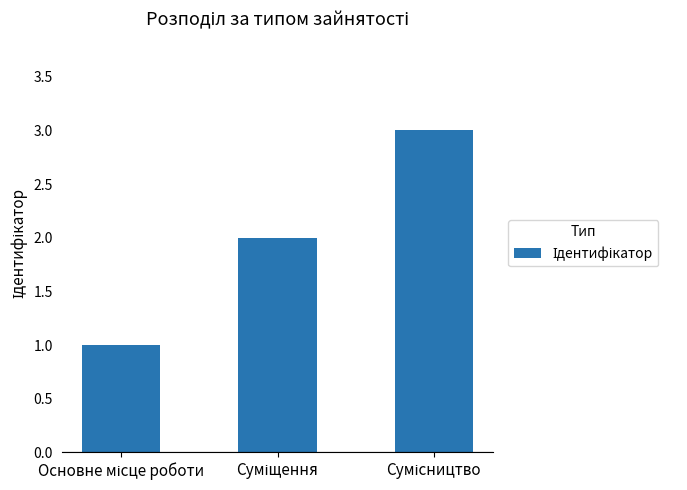

What is the greatest value displayed?

3